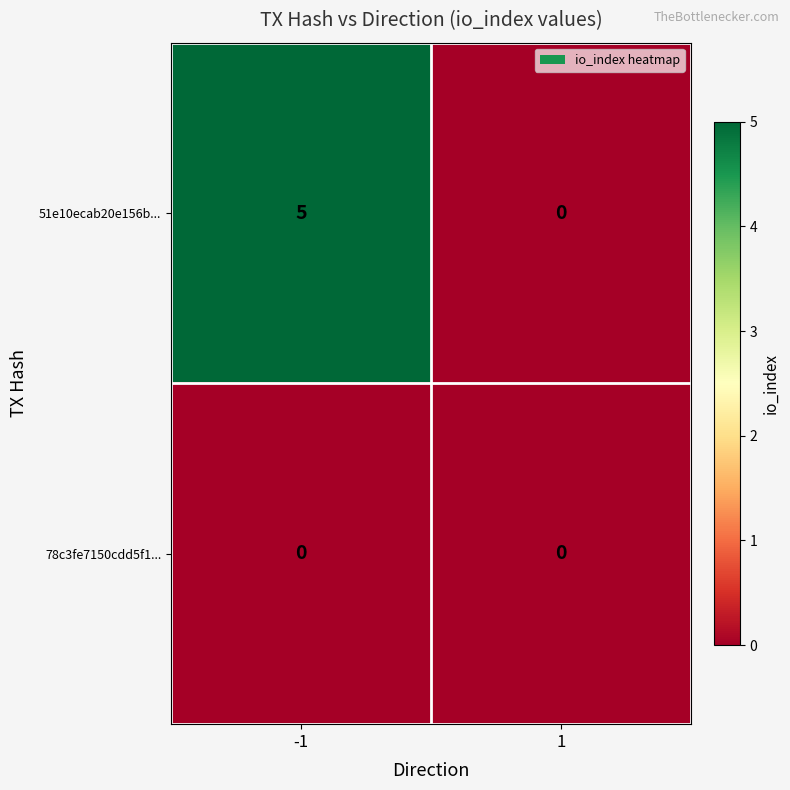

Rank the series by their maximum value, from highest to lowest.

51e10ecab20e156b..., 78c3fe7150cdd5f1...